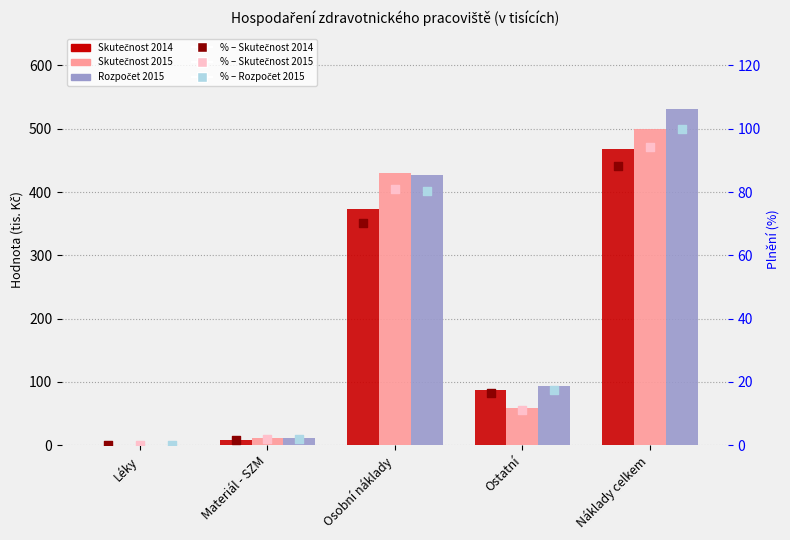

At how many categories does at least one series exceed 377?

2